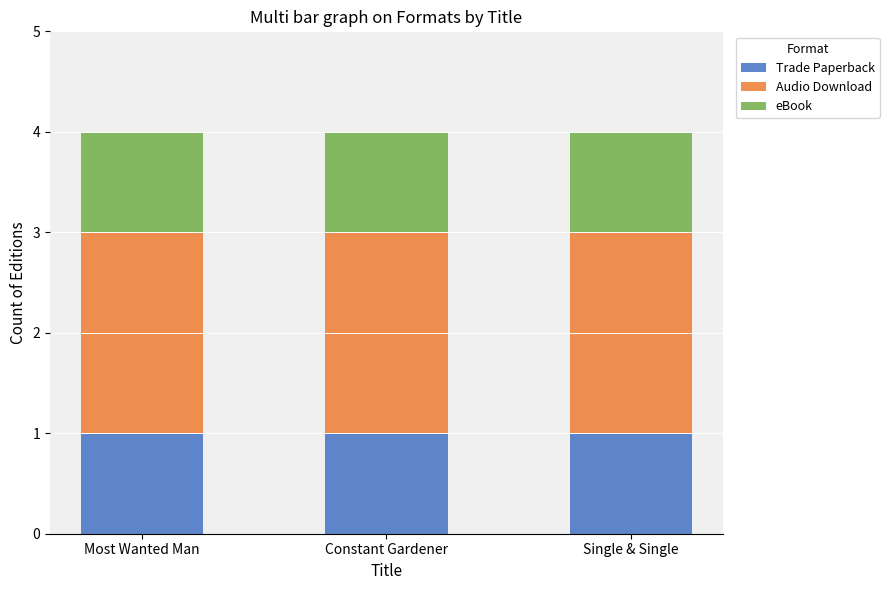

Does the chart contain any negative values?

No